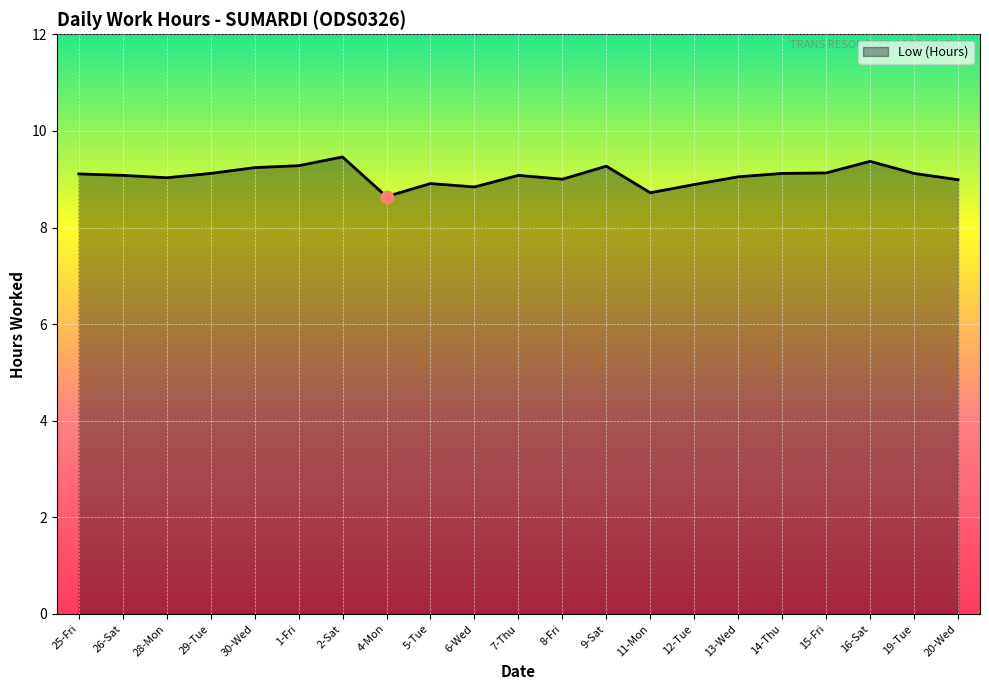

Which has a higher value, 9-Sat or 29-Tue?

9-Sat